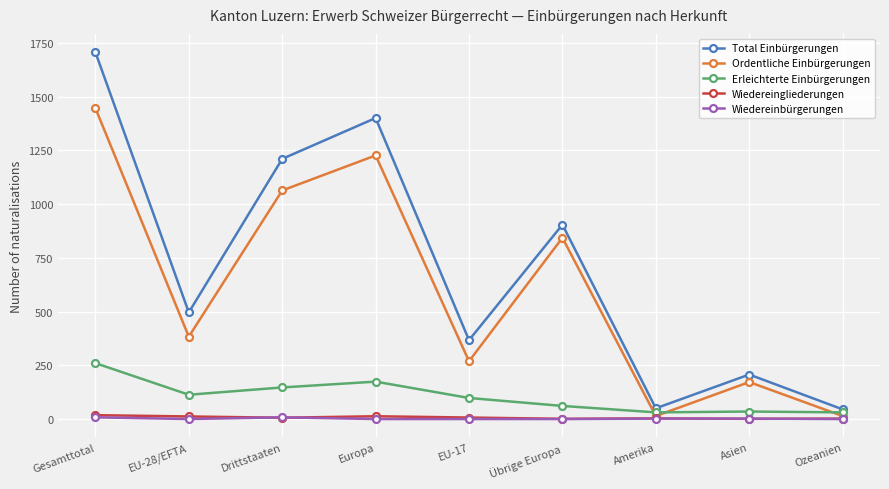

How many values in the Total Einbürgerungen series are below 496?

4